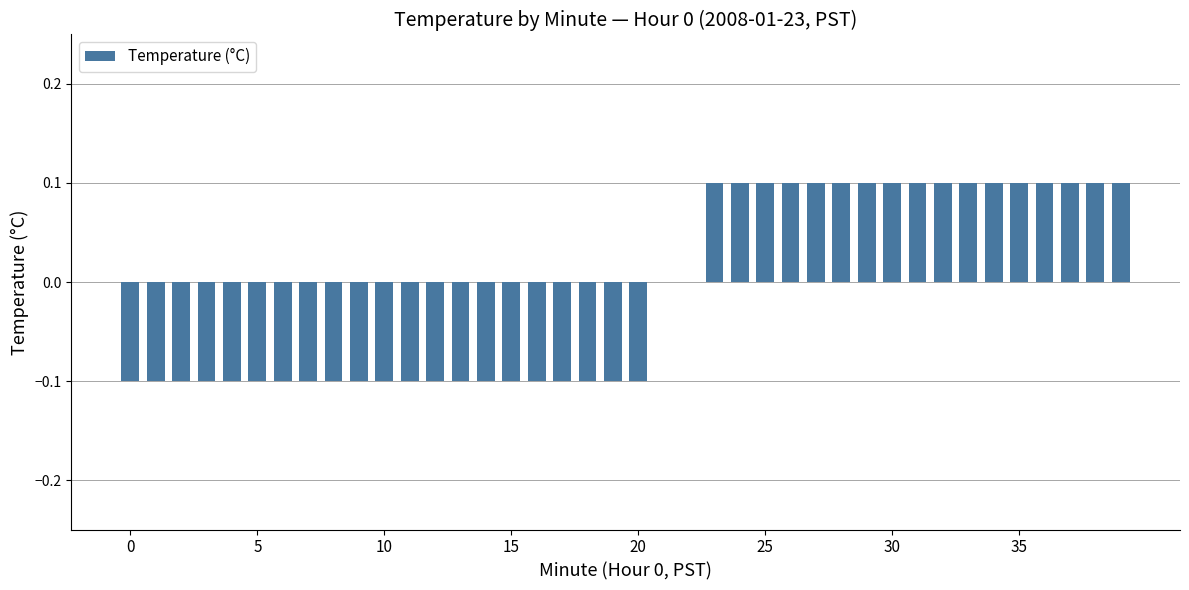

What is the sum of all values?

-0.4